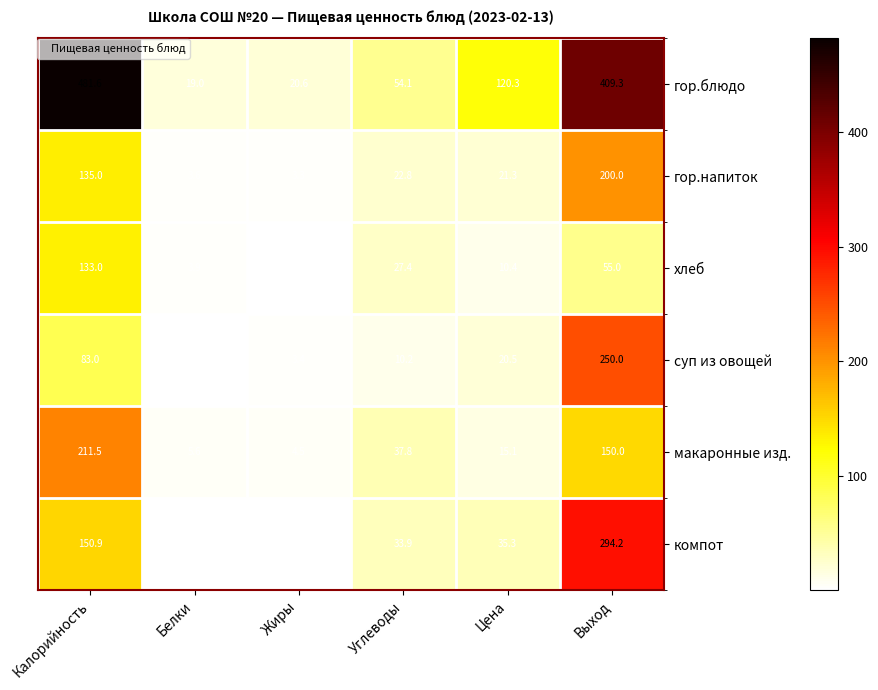

Which category has the lowest value across all series?

Жиры